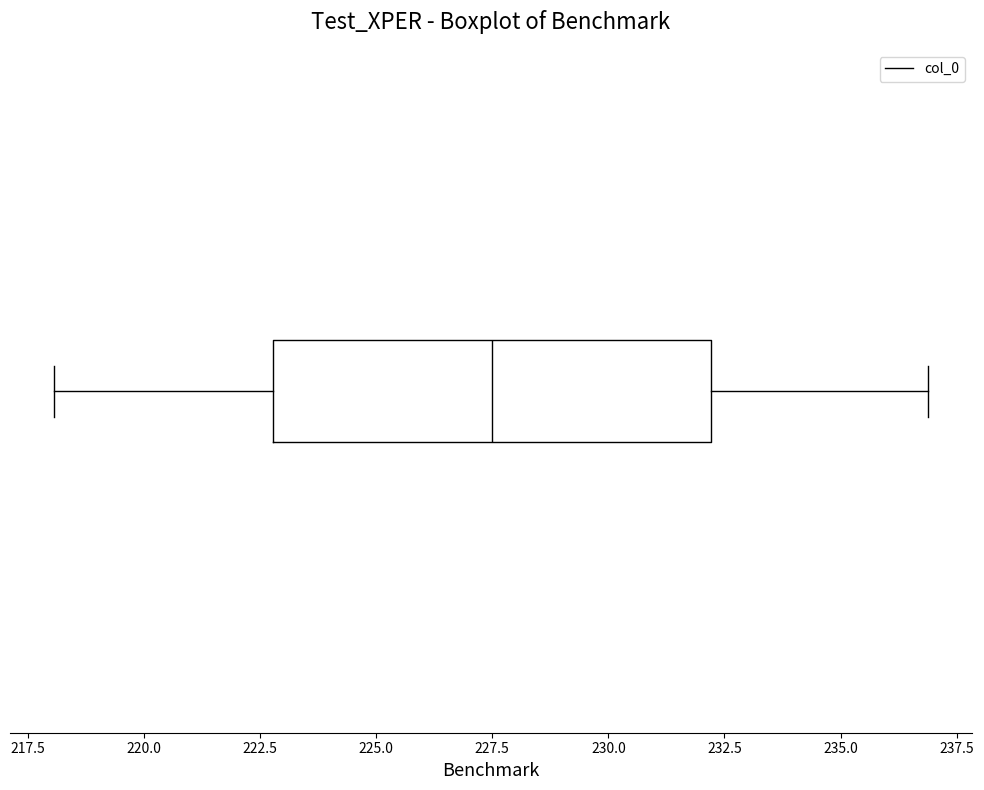

Read this box plot against the x-axis: the position of the median line, the range covered by the box, and the ends of both whiskers. The values are not printed on the chart, so give them approximately, as read against the axis.

median 227.5, box 223.0 to 232.0, whiskers 218.0 to 237.0